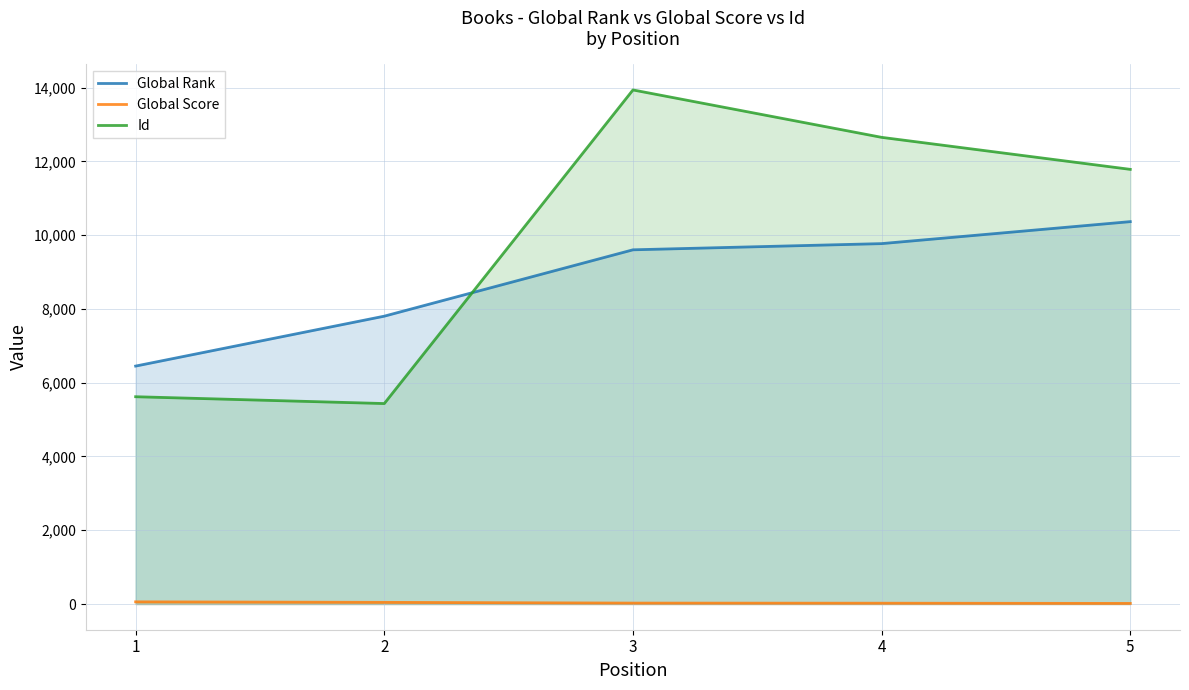

What are all the series names shown in the legend?

Global Rank, Global Score, Id